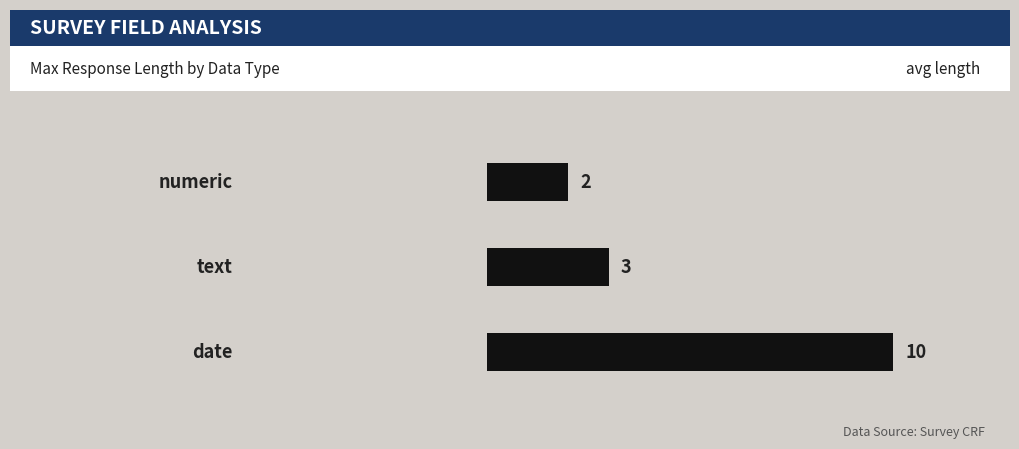

What is the difference between the maximum and minimum values?

8